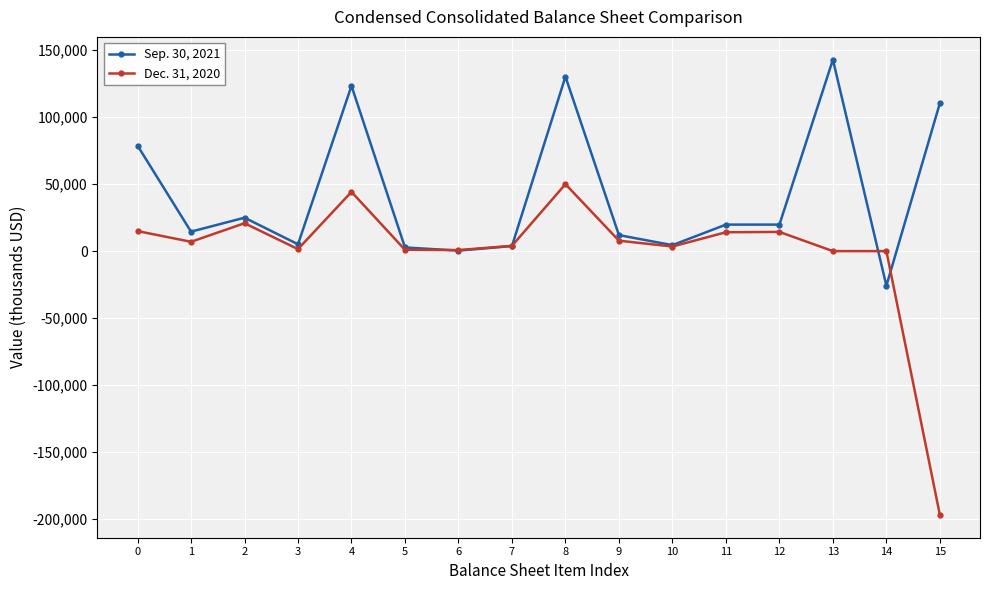

How many distinct data groups are displayed?

2